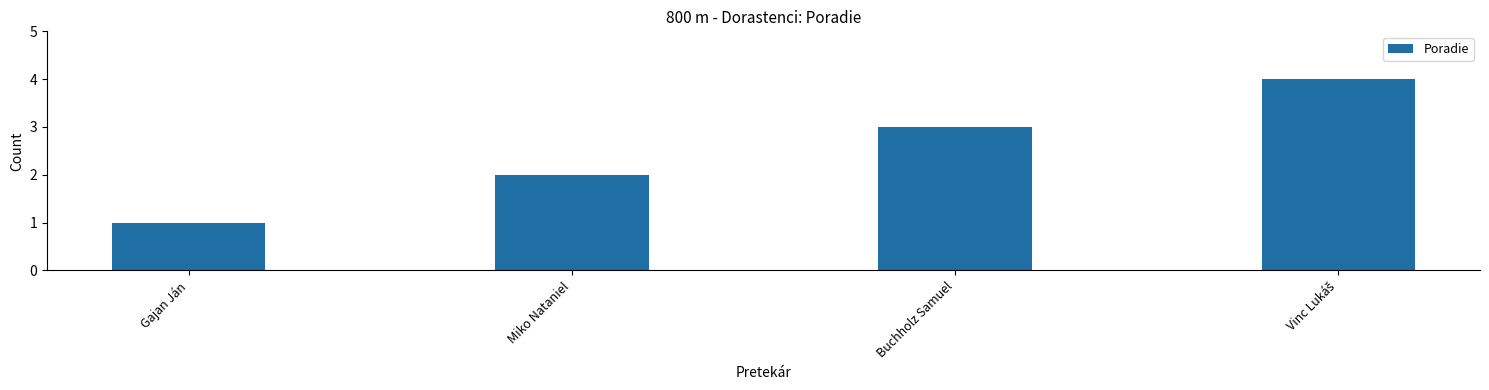

Which label corresponds to the smallest value in the chart?

Gajan Ján